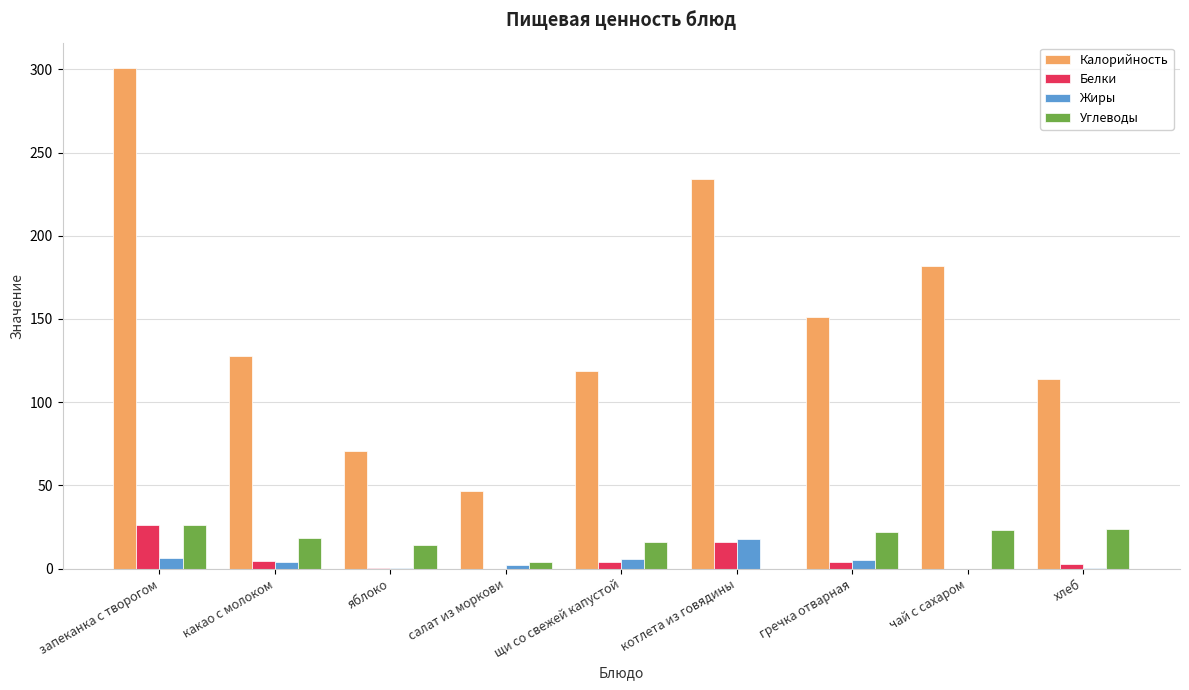

Is the value of Углеводы at запеканка с творогом greater than the value of Калорийность at яблоко?

No